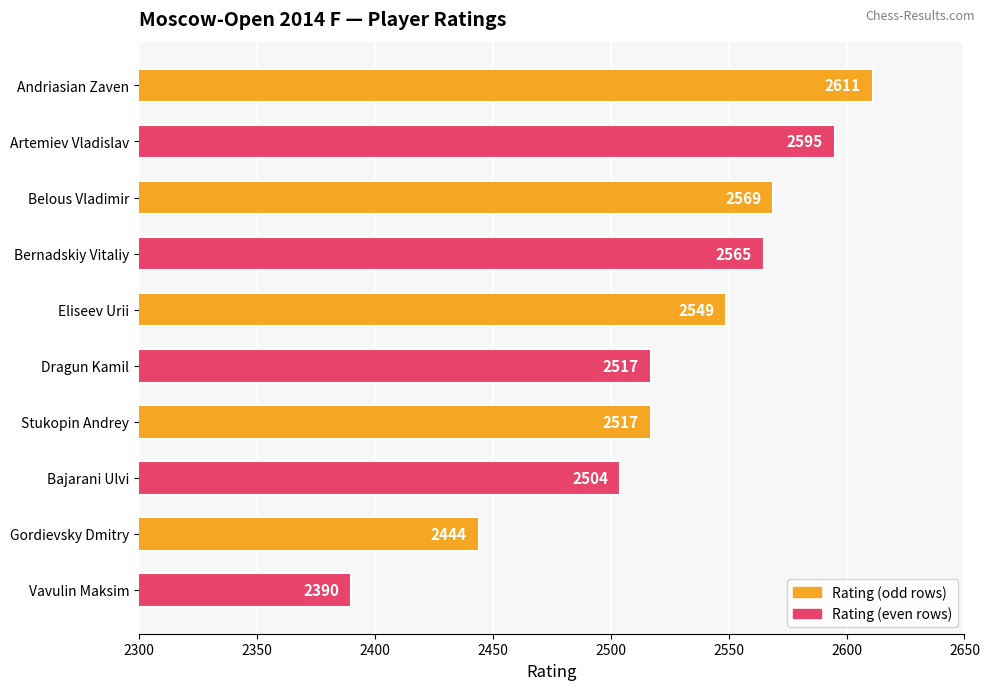

What is the average value?

2526